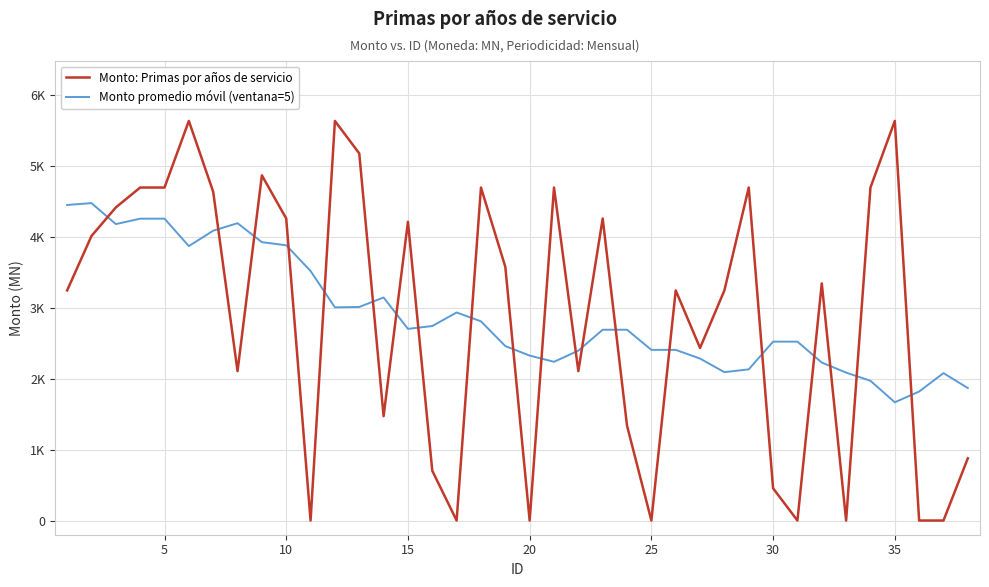

Does the chart have visible grid lines?

Yes